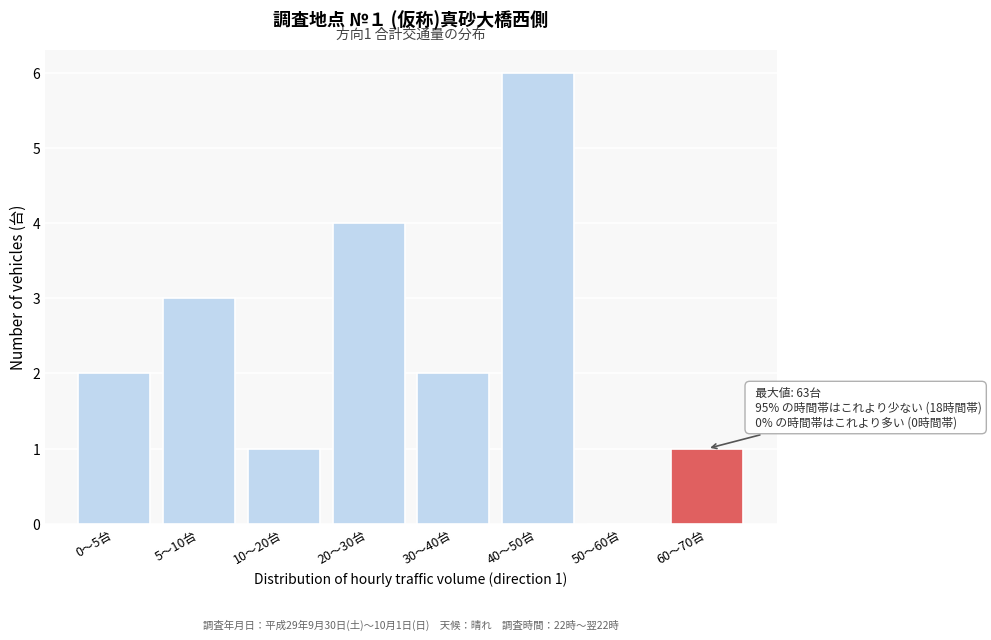

Reading left to right, list all the values displayed in this chart.

0〜5台=2	5〜10台=3	10〜20台=1	20〜30台=4	30〜40台=2	40〜50台=6	50〜60台=0	60〜70台=1